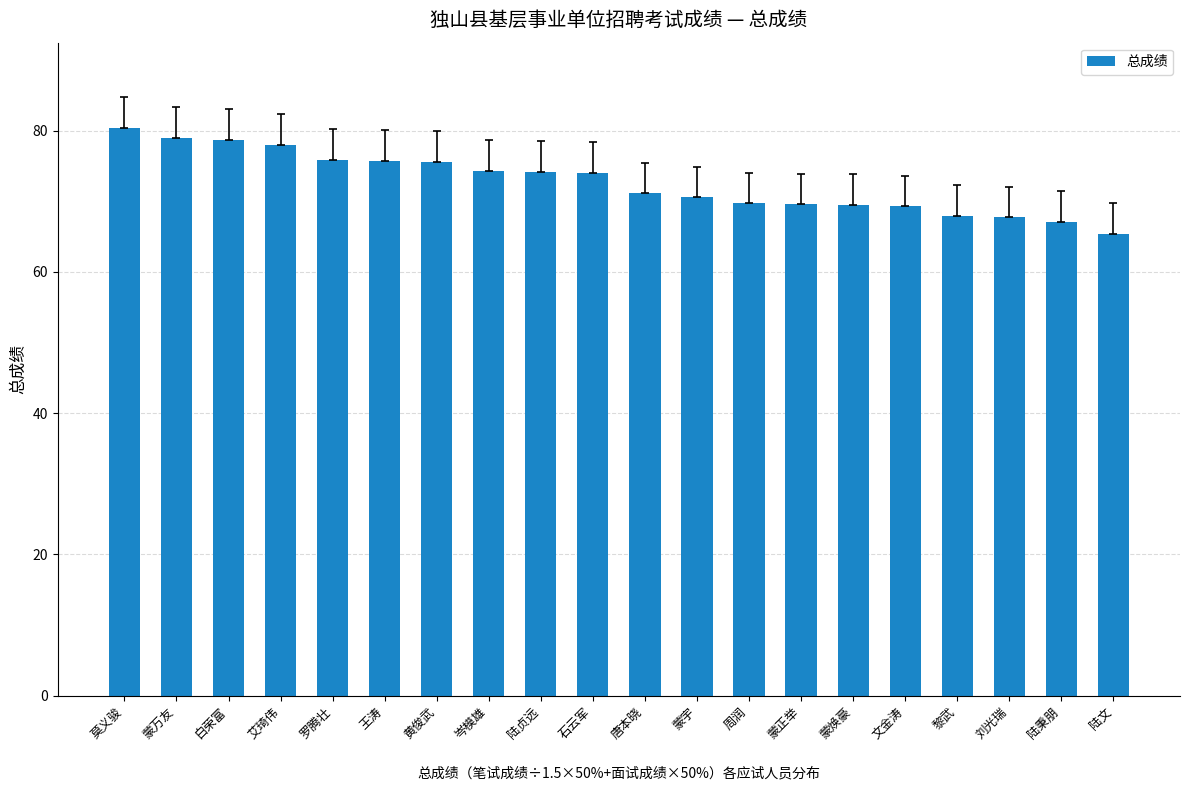

Are the bars horizontal?

No